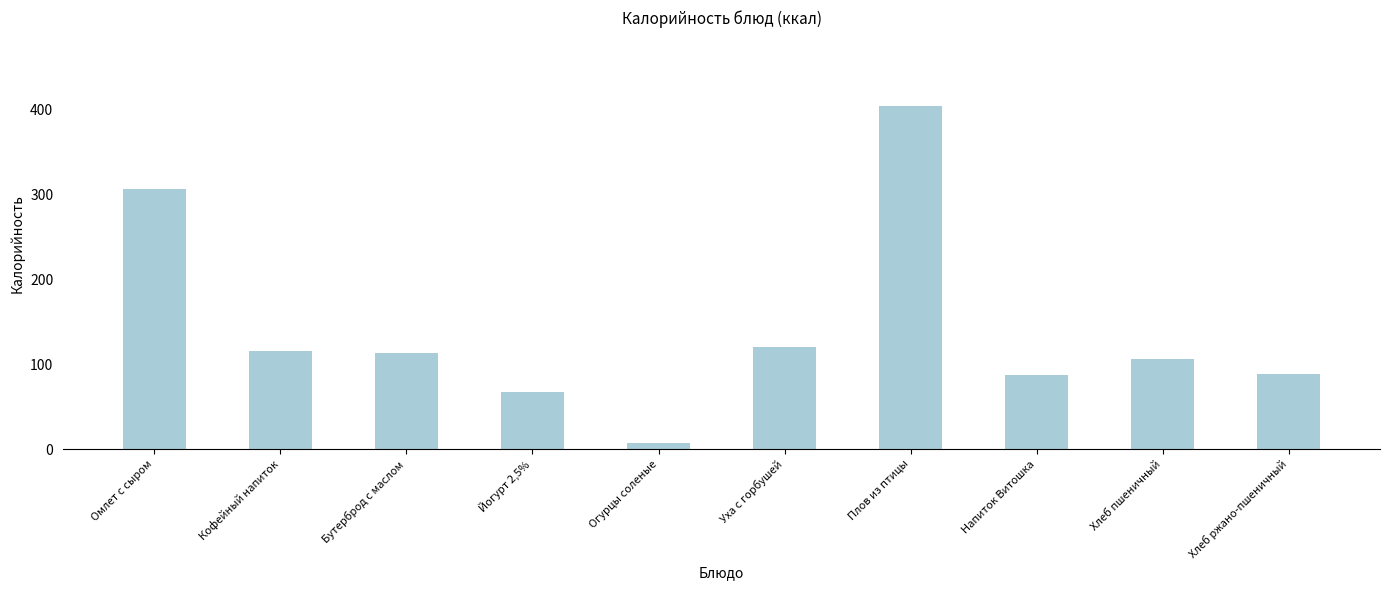

What is the label of the 5th bar from the left?

Огурцы соленые